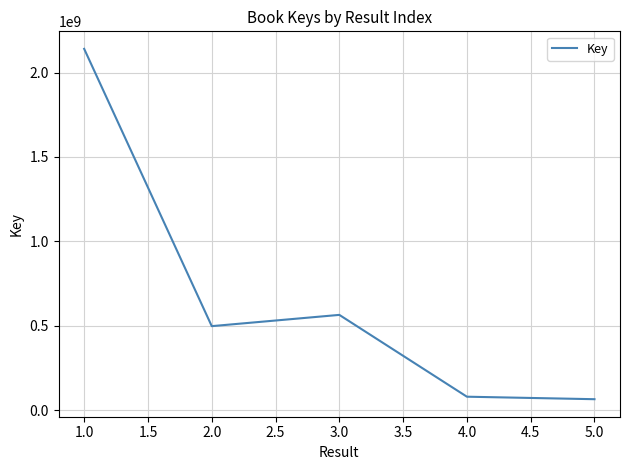

How many interior local peaks (higher than both neighbors) does the data have?

1